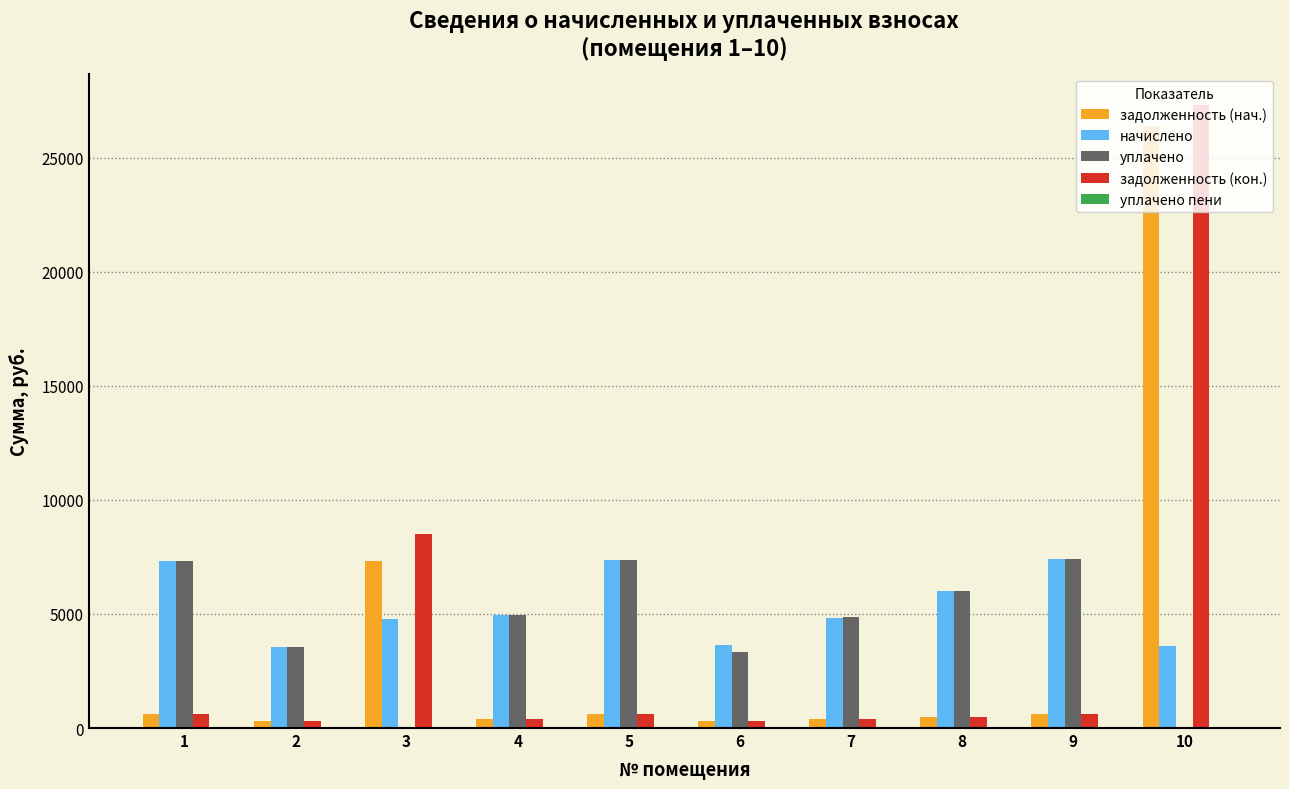

Where is задолженность (кон.) nearest to the value 13801?

3